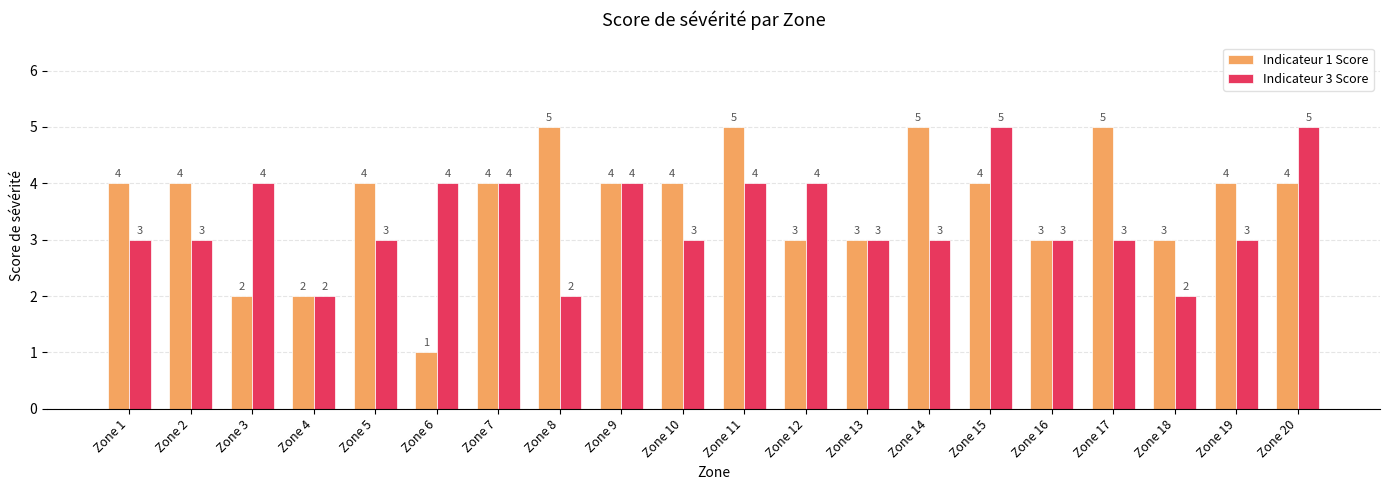

At which label does Indicateur 1 Score reach its minimum?

Zone 6